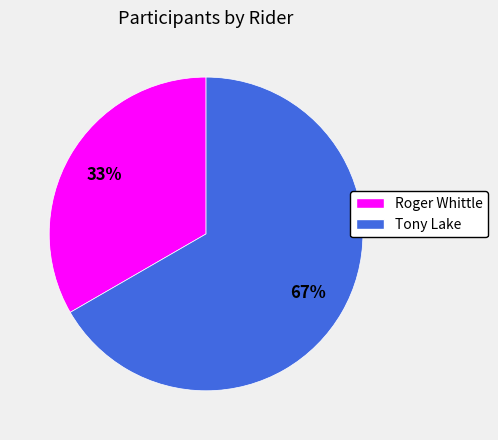

To the nearest percent, what is the average slice percentage?

50%